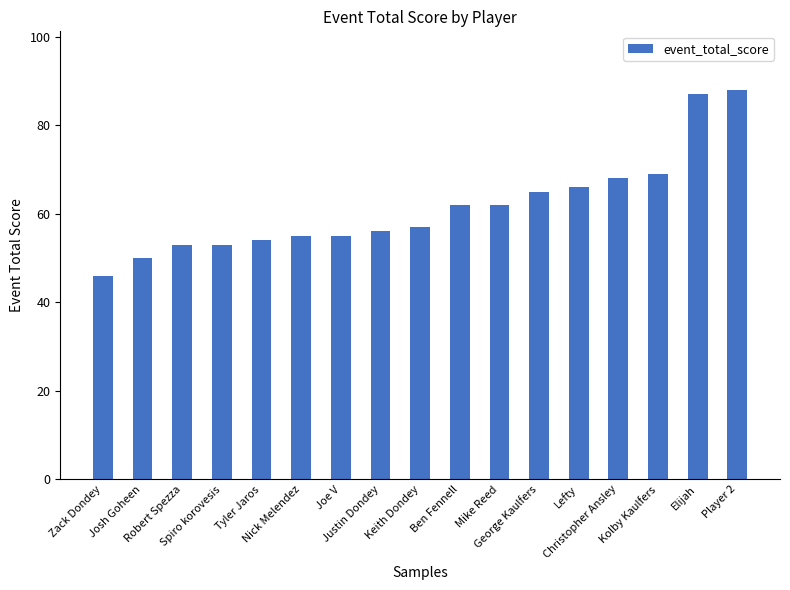

Reading right to left, extract all data points from this chart.

88	87	69	68	66	65	62	62	57	56	55	55	54	53	53	50	46